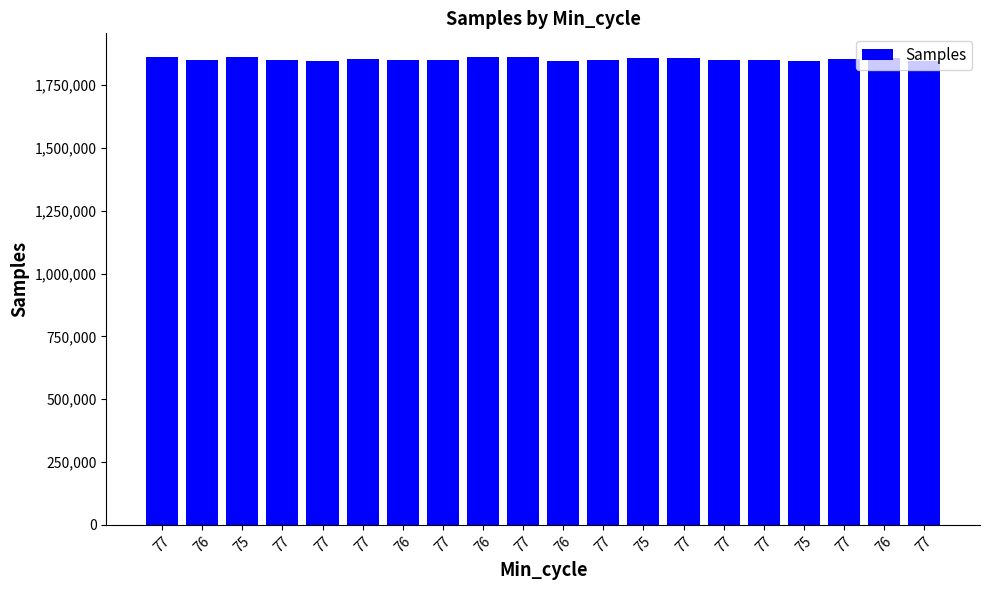

What is the sum of the values at 77 and 77?

3702608